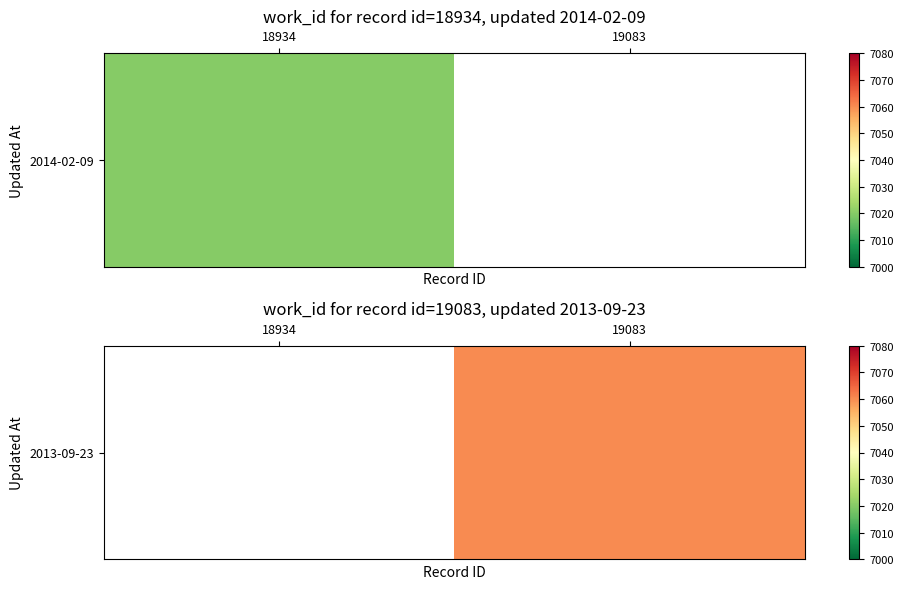

Is it true that the value at 19083 is 4862.4?

False